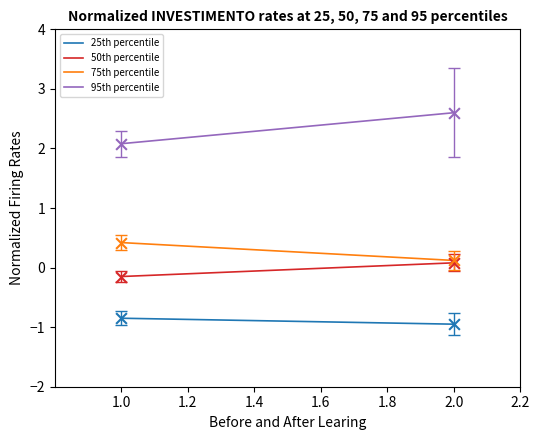

Which series has the widest spread of Y values?

95th percentile